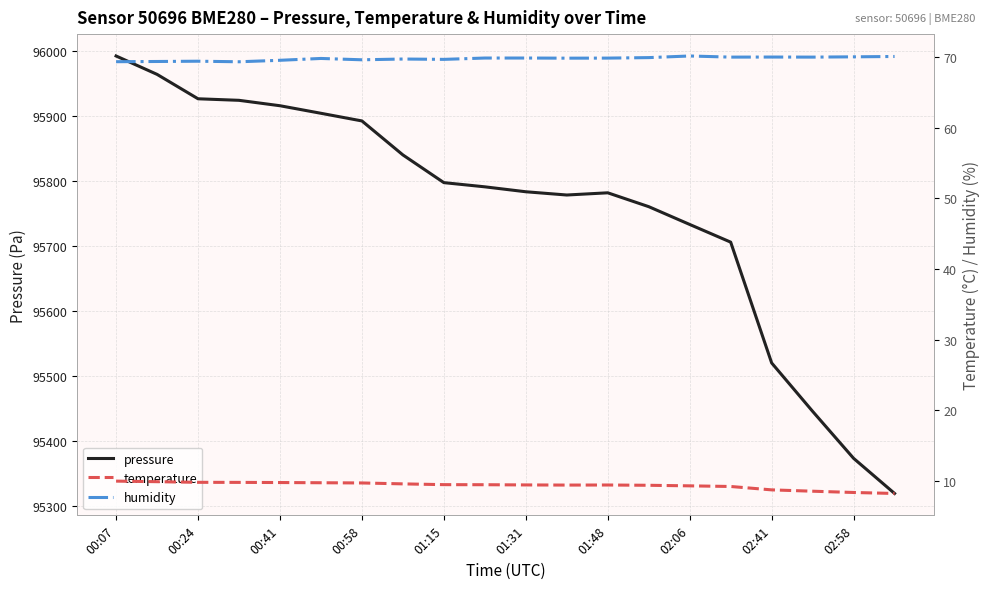

True or false: pressure and temperature cross at least once.

False